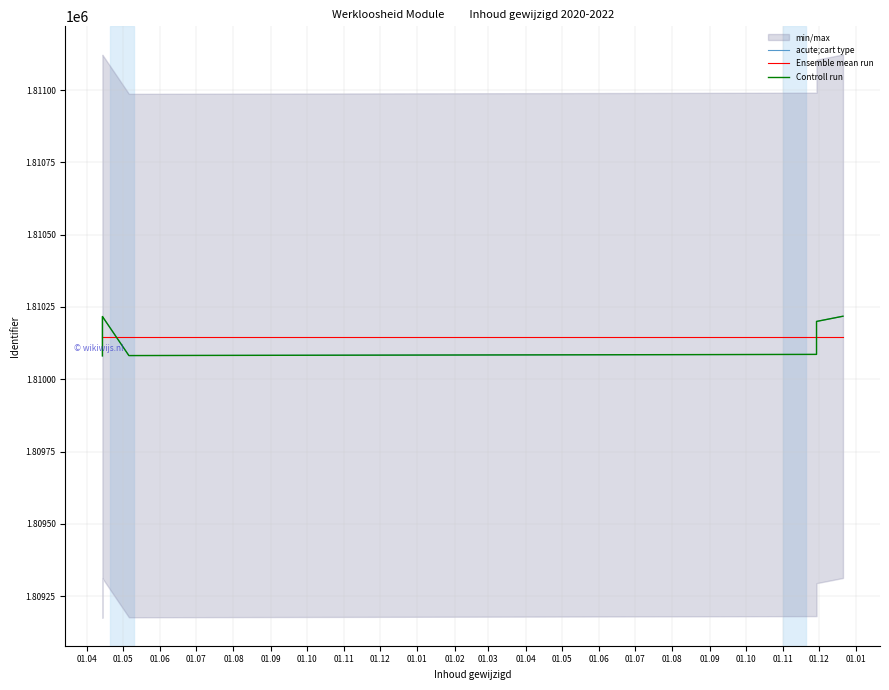

What is the value of the acute;cart type point at the 3rd from the left?

1810214.0